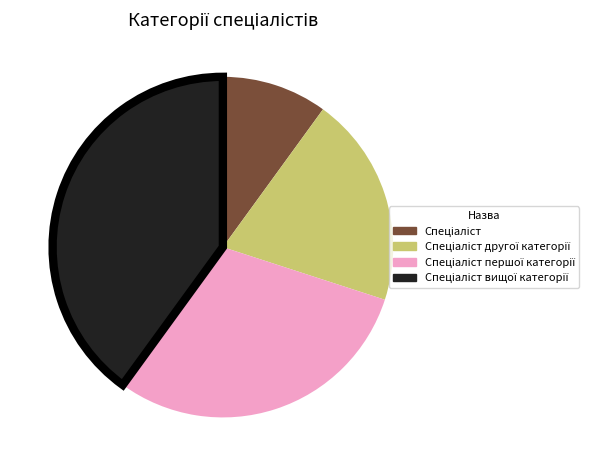

Is there any slice that represents more than half of the pie?

No